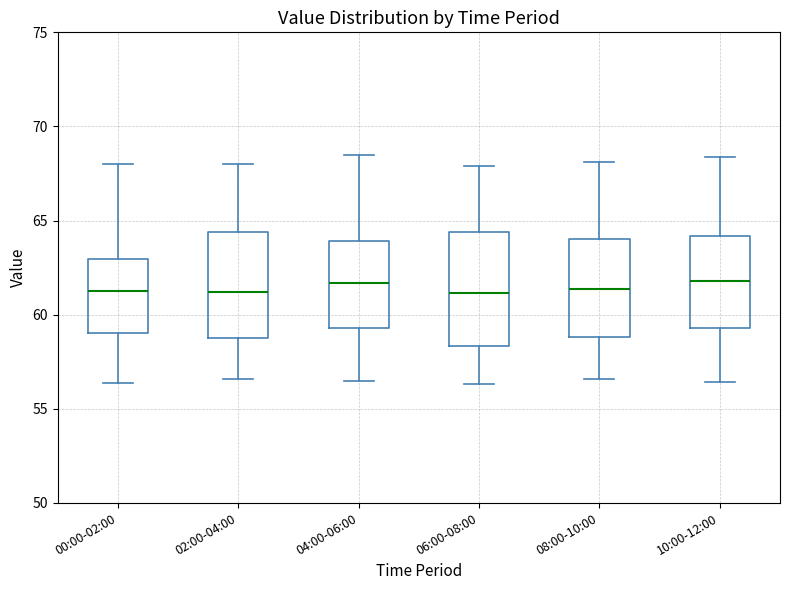

Where is the lower edge of the box for 06:00-08:00 on the y-axis? The values are not printed on the chart, so give them approximately, as read against the axis.

58.5